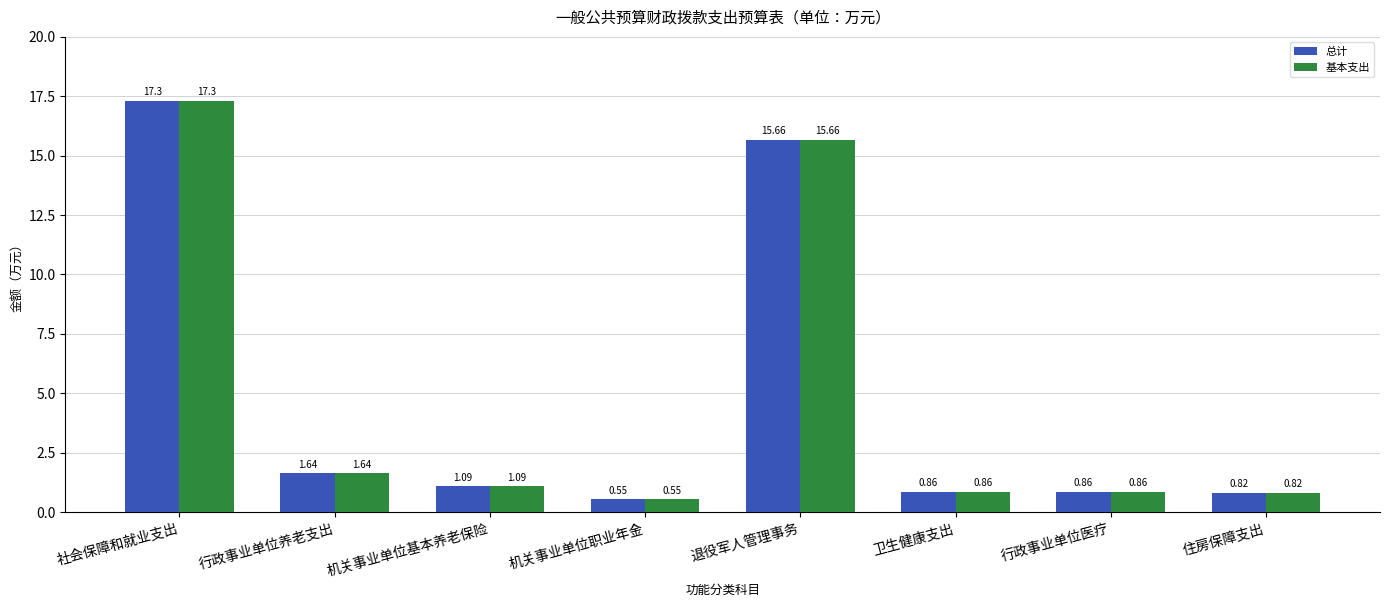

What is the highest value of the 总计 series?

17.3